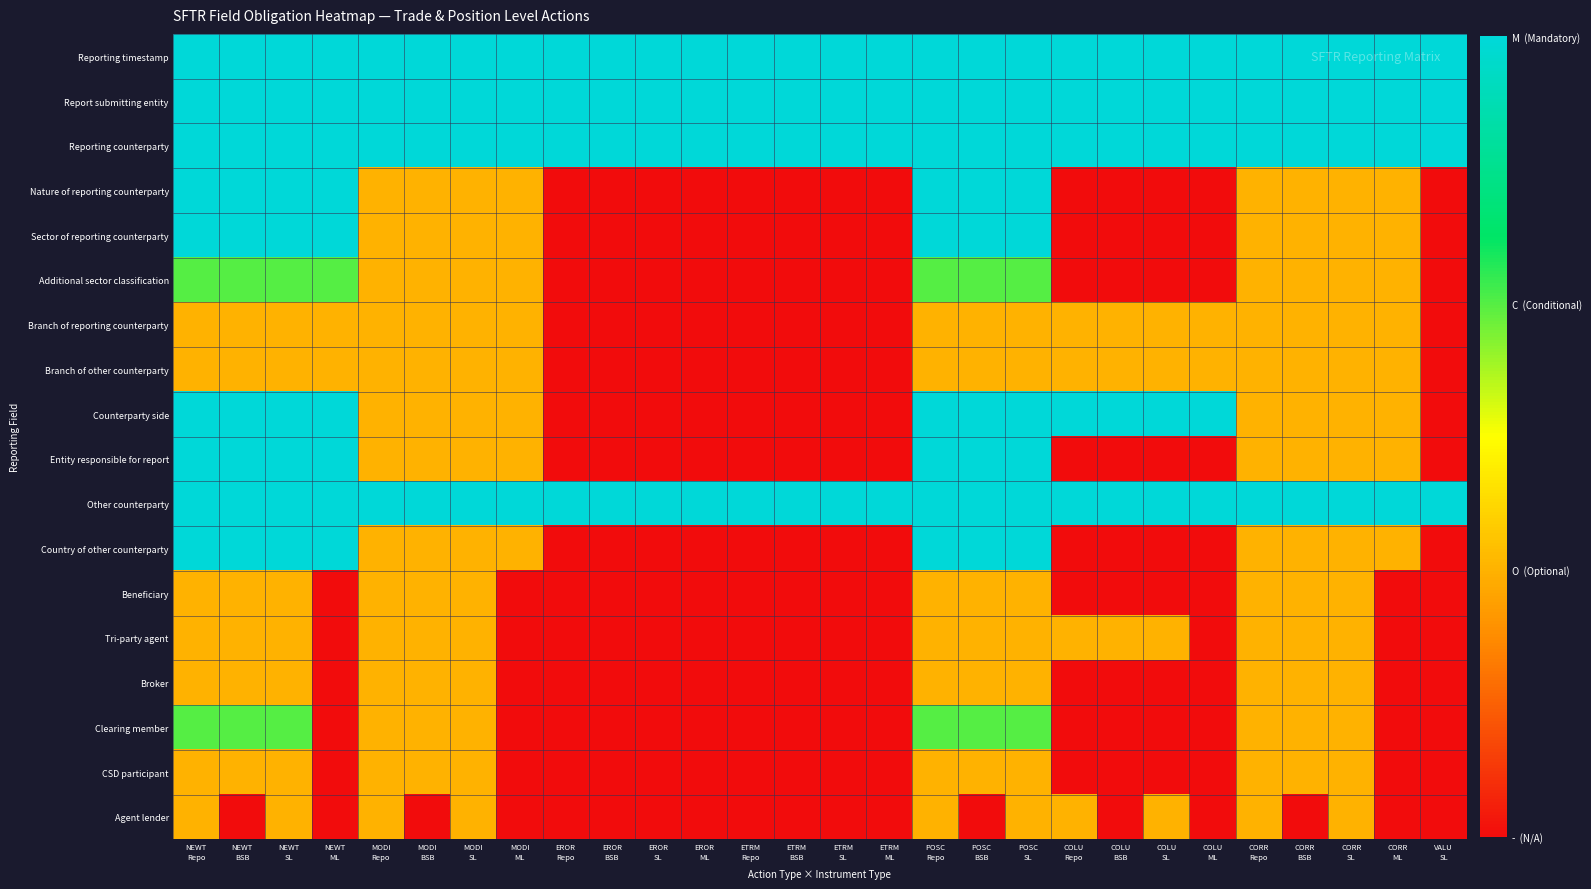

Reading left to right, list all the values displayed in this chart.

Reporting timestamp: NEWT
Repo=3	NEWT
BSB=3	NEWT
SL=3	NEWT
ML=3	MODI
Repo=3	MODI
BSB=3	MODI
SL=3	MODI
ML=3	EROR
Repo=3	EROR
BSB=3	EROR
SL=3	EROR
ML=3	ETRM
Repo=3	ETRM
BSB=3	ETRM
SL=3	ETRM
ML=3	POSC
Repo=3	POSC
BSB=3	POSC
SL=3	COLU
Repo=3	COLU
BSB=3	COLU
SL=3	COLU
ML=3	CORR
Repo=3	CORR
BSB=3	CORR
SL=3	CORR
ML=3	VALU
SL=3
Report submitting entity: NEWT
Repo=3	NEWT
BSB=3	NEWT
SL=3	NEWT
ML=3	MODI
Repo=3	MODI
BSB=3	MODI
SL=3	MODI
ML=3	EROR
Repo=3	EROR
BSB=3	EROR
SL=3	EROR
ML=3	ETRM
Repo=3	ETRM
BSB=3	ETRM
SL=3	ETRM
ML=3	POSC
Repo=3	POSC
BSB=3	POSC
SL=3	COLU
Repo=3	COLU
BSB=3	COLU
SL=3	COLU
ML=3	CORR
Repo=3	CORR
BSB=3	CORR
SL=3	CORR
ML=3	VALU
SL=3
Reporting counterparty: NEWT
Repo=3	NEWT
BSB=3	NEWT
SL=3	NEWT
ML=3	MODI
Repo=3	MODI
BSB=3	MODI
SL=3	MODI
ML=3	EROR
Repo=3	EROR
BSB=3	EROR
SL=3	EROR
ML=3	ETRM
Repo=3	ETRM
BSB=3	ETRM
SL=3	ETRM
ML=3	POSC
Repo=3	POSC
BSB=3	POSC
SL=3	COLU
Repo=3	COLU
BSB=3	COLU
SL=3	COLU
ML=3	CORR
Repo=3	CORR
BSB=3	CORR
SL=3	CORR
ML=3	VALU
SL=3
Nature of reporting counterparty: NEWT
Repo=3	NEWT
BSB=3	NEWT
SL=3	NEWT
ML=3	MODI
Repo=1	MODI
BSB=1	MODI
SL=1	MODI
ML=1	EROR
Repo=0	EROR
BSB=0	EROR
SL=0	EROR
ML=0	ETRM
Repo=0	ETRM
BSB=0	ETRM
SL=0	ETRM
ML=0	POSC
Repo=3	POSC
BSB=3	POSC
SL=3	COLU
Repo=0	COLU
BSB=0	COLU
SL=0	COLU
ML=0	CORR
Repo=1	CORR
BSB=1	CORR
SL=1	CORR
ML=1	VALU
SL=0
Sector of reporting counterparty: NEWT
Repo=3	NEWT
BSB=3	NEWT
SL=3	NEWT
ML=3	MODI
Repo=1	MODI
BSB=1	MODI
SL=1	MODI
ML=1	EROR
Repo=0	EROR
BSB=0	EROR
SL=0	EROR
ML=0	ETRM
Repo=0	ETRM
BSB=0	ETRM
SL=0	ETRM
ML=0	POSC
Repo=3	POSC
BSB=3	POSC
SL=3	COLU
Repo=0	COLU
BSB=0	COLU
SL=0	COLU
ML=0	CORR
Repo=1	CORR
BSB=1	CORR
SL=1	CORR
ML=1	VALU
SL=0
Additional sector classification: NEWT
Repo=2	NEWT
BSB=2	NEWT
SL=2	NEWT
ML=2	MODI
Repo=1	MODI
BSB=1	MODI
SL=1	MODI
ML=1	EROR
Repo=0	EROR
BSB=0	EROR
SL=0	EROR
ML=0	ETRM
Repo=0	ETRM
BSB=0	ETRM
SL=0	ETRM
ML=0	POSC
Repo=2	POSC
BSB=2	POSC
SL=2	COLU
Repo=0	COLU
BSB=0	COLU
SL=0	COLU
ML=0	CORR
Repo=1	CORR
BSB=1	CORR
SL=1	CORR
ML=1	VALU
SL=0
Branch of reporting counterparty: NEWT
Repo=1	NEWT
BSB=1	NEWT
SL=1	NEWT
ML=1	MODI
Repo=1	MODI
BSB=1	MODI
SL=1	MODI
ML=1	EROR
Repo=0	EROR
BSB=0	EROR
SL=0	EROR
ML=0	ETRM
Repo=0	ETRM
BSB=0	ETRM
SL=0	ETRM
ML=0	POSC
Repo=1	POSC
BSB=1	POSC
SL=1	COLU
Repo=1	COLU
BSB=1	COLU
SL=1	COLU
ML=1	CORR
Repo=1	CORR
BSB=1	CORR
SL=1	CORR
ML=1	VALU
SL=0
Branch of other counterparty: NEWT
Repo=1	NEWT
BSB=1	NEWT
SL=1	NEWT
ML=1	MODI
Repo=1	MODI
BSB=1	MODI
SL=1	MODI
ML=1	EROR
Repo=0	EROR
BSB=0	EROR
SL=0	EROR
ML=0	ETRM
Repo=0	ETRM
BSB=0	ETRM
SL=0	ETRM
ML=0	POSC
Repo=1	POSC
BSB=1	POSC
SL=1	COLU
Repo=1	COLU
BSB=1	COLU
SL=1	COLU
ML=1	CORR
Repo=1	CORR
BSB=1	CORR
SL=1	CORR
ML=1	VALU
SL=0
Counterparty side: NEWT
Repo=3	NEWT
BSB=3	NEWT
SL=3	NEWT
ML=3	MODI
Repo=1	MODI
BSB=1	MODI
SL=1	MODI
ML=1	EROR
Repo=0	EROR
BSB=0	EROR
SL=0	EROR
ML=0	ETRM
Repo=0	ETRM
BSB=0	ETRM
SL=0	ETRM
ML=0	POSC
Repo=3	POSC
BSB=3	POSC
SL=3	COLU
Repo=3	COLU
BSB=3	COLU
SL=3	COLU
ML=3	CORR
Repo=1	CORR
BSB=1	CORR
SL=1	CORR
ML=1	VALU
SL=0
Entity responsible for report: NEWT
Repo=3	NEWT
BSB=3	NEWT
SL=3	NEWT
ML=3	MODI
Repo=1	MODI
BSB=1	MODI
SL=1	MODI
ML=1	EROR
Repo=0	EROR
BSB=0	EROR
SL=0	EROR
ML=0	ETRM
Repo=0	ETRM
BSB=0	ETRM
SL=0	ETRM
ML=0	POSC
Repo=3	POSC
BSB=3	POSC
SL=3	COLU
Repo=0	COLU
BSB=0	COLU
SL=0	COLU
ML=0	CORR
Repo=1	CORR
BSB=1	CORR
SL=1	CORR
ML=1	VALU
SL=0
Other counterparty: NEWT
Repo=3	NEWT
BSB=3	NEWT
SL=3	NEWT
ML=3	MODI
Repo=3	MODI
BSB=3	MODI
SL=3	MODI
ML=3	EROR
Repo=3	EROR
BSB=3	EROR
SL=3	EROR
ML=3	ETRM
Repo=3	ETRM
BSB=3	ETRM
SL=3	ETRM
ML=3	POSC
Repo=3	POSC
BSB=3	POSC
SL=3	COLU
Repo=3	COLU
BSB=3	COLU
SL=3	COLU
ML=3	CORR
Repo=3	CORR
BSB=3	CORR
SL=3	CORR
ML=3	VALU
SL=3
Country of other counterparty: NEWT
Repo=3	NEWT
BSB=3	NEWT
SL=3	NEWT
ML=3	MODI
Repo=1	MODI
BSB=1	MODI
SL=1	MODI
ML=1	EROR
Repo=0	EROR
BSB=0	EROR
SL=0	EROR
ML=0	ETRM
Repo=0	ETRM
BSB=0	ETRM
SL=0	ETRM
ML=0	POSC
Repo=3	POSC
BSB=3	POSC
SL=3	COLU
Repo=0	COLU
BSB=0	COLU
SL=0	COLU
ML=0	CORR
Repo=1	CORR
BSB=1	CORR
SL=1	CORR
ML=1	VALU
SL=0
Beneficiary: NEWT
Repo=1	NEWT
BSB=1	NEWT
SL=1	NEWT
ML=0	MODI
Repo=1	MODI
BSB=1	MODI
SL=1	MODI
ML=0	EROR
Repo=0	EROR
BSB=0	EROR
SL=0	EROR
ML=0	ETRM
Repo=0	ETRM
BSB=0	ETRM
SL=0	ETRM
ML=0	POSC
Repo=1	POSC
BSB=1	POSC
SL=1	COLU
Repo=0	COLU
BSB=0	COLU
SL=0	COLU
ML=0	CORR
Repo=1	CORR
BSB=1	CORR
SL=1	CORR
ML=0	VALU
SL=0
Tri-party agent: NEWT
Repo=1	NEWT
BSB=1	NEWT
SL=1	NEWT
ML=0	MODI
Repo=1	MODI
BSB=1	MODI
SL=1	MODI
ML=0	EROR
Repo=0	EROR
BSB=0	EROR
SL=0	EROR
ML=0	ETRM
Repo=0	ETRM
BSB=0	ETRM
SL=0	ETRM
ML=0	POSC
Repo=1	POSC
BSB=1	POSC
SL=1	COLU
Repo=1	COLU
BSB=1	COLU
SL=1	COLU
ML=0	CORR
Repo=1	CORR
BSB=1	CORR
SL=1	CORR
ML=0	VALU
SL=0
Broker: NEWT
Repo=1	NEWT
BSB=1	NEWT
SL=1	NEWT
ML=0	MODI
Repo=1	MODI
BSB=1	MODI
SL=1	MODI
ML=0	EROR
Repo=0	EROR
BSB=0	EROR
SL=0	EROR
ML=0	ETRM
Repo=0	ETRM
BSB=0	ETRM
SL=0	ETRM
ML=0	POSC
Repo=1	POSC
BSB=1	POSC
SL=1	COLU
Repo=0	COLU
BSB=0	COLU
SL=0	COLU
ML=0	CORR
Repo=1	CORR
BSB=1	CORR
SL=1	CORR
ML=0	VALU
SL=0
Clearing member: NEWT
Repo=2	NEWT
BSB=2	NEWT
SL=2	NEWT
ML=0	MODI
Repo=1	MODI
BSB=1	MODI
SL=1	MODI
ML=0	EROR
Repo=0	EROR
BSB=0	EROR
SL=0	EROR
ML=0	ETRM
Repo=0	ETRM
BSB=0	ETRM
SL=0	ETRM
ML=0	POSC
Repo=2	POSC
BSB=2	POSC
SL=2	COLU
Repo=0	COLU
BSB=0	COLU
SL=0	COLU
ML=0	CORR
Repo=1	CORR
BSB=1	CORR
SL=1	CORR
ML=0	VALU
SL=0
CSD participant: NEWT
Repo=1	NEWT
BSB=1	NEWT
SL=1	NEWT
ML=0	MODI
Repo=1	MODI
BSB=1	MODI
SL=1	MODI
ML=0	EROR
Repo=0	EROR
BSB=0	EROR
SL=0	EROR
ML=0	ETRM
Repo=0	ETRM
BSB=0	ETRM
SL=0	ETRM
ML=0	POSC
Repo=1	POSC
BSB=1	POSC
SL=1	COLU
Repo=0	COLU
BSB=0	COLU
SL=0	COLU
ML=0	CORR
Repo=1	CORR
BSB=1	CORR
SL=1	CORR
ML=0	VALU
SL=0
Agent lender: NEWT
Repo=1	NEWT
BSB=0	NEWT
SL=1	NEWT
ML=0	MODI
Repo=1	MODI
BSB=0	MODI
SL=1	MODI
ML=0	EROR
Repo=0	EROR
BSB=0	EROR
SL=0	EROR
ML=0	ETRM
Repo=0	ETRM
BSB=0	ETRM
SL=0	ETRM
ML=0	POSC
Repo=1	POSC
BSB=0	POSC
SL=1	COLU
Repo=1	COLU
BSB=0	COLU
SL=1	COLU
ML=0	CORR
Repo=1	CORR
BSB=0	CORR
SL=1	CORR
ML=0	VALU
SL=0